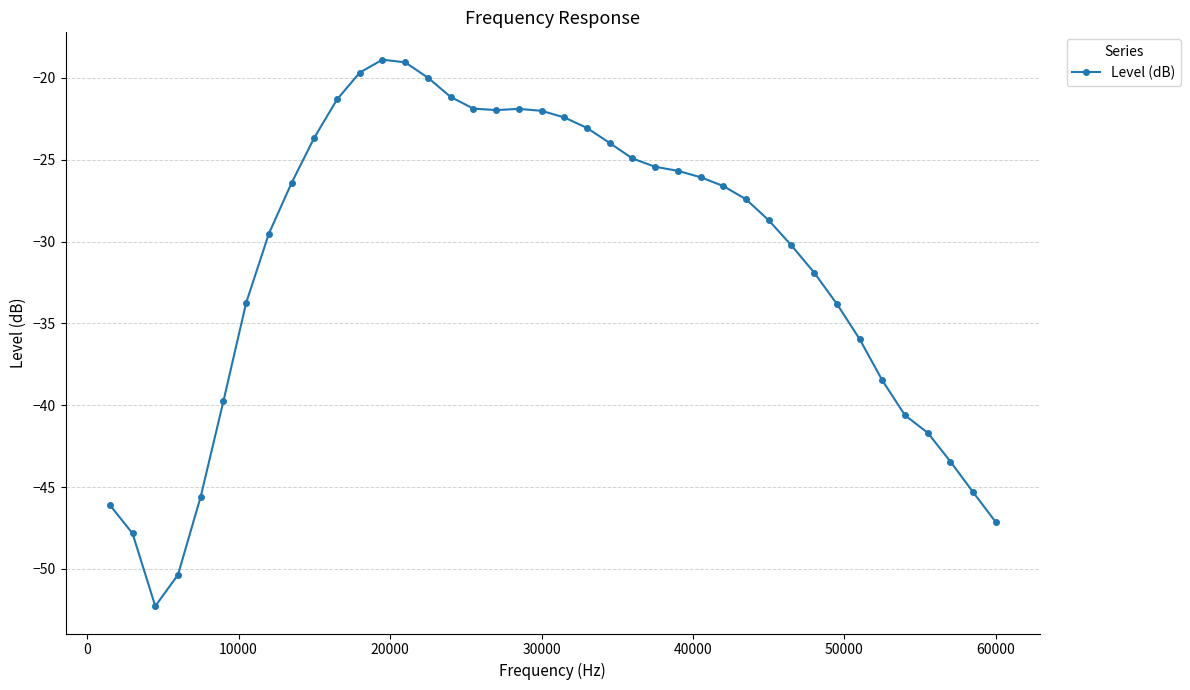

What is the average value?

-31.1